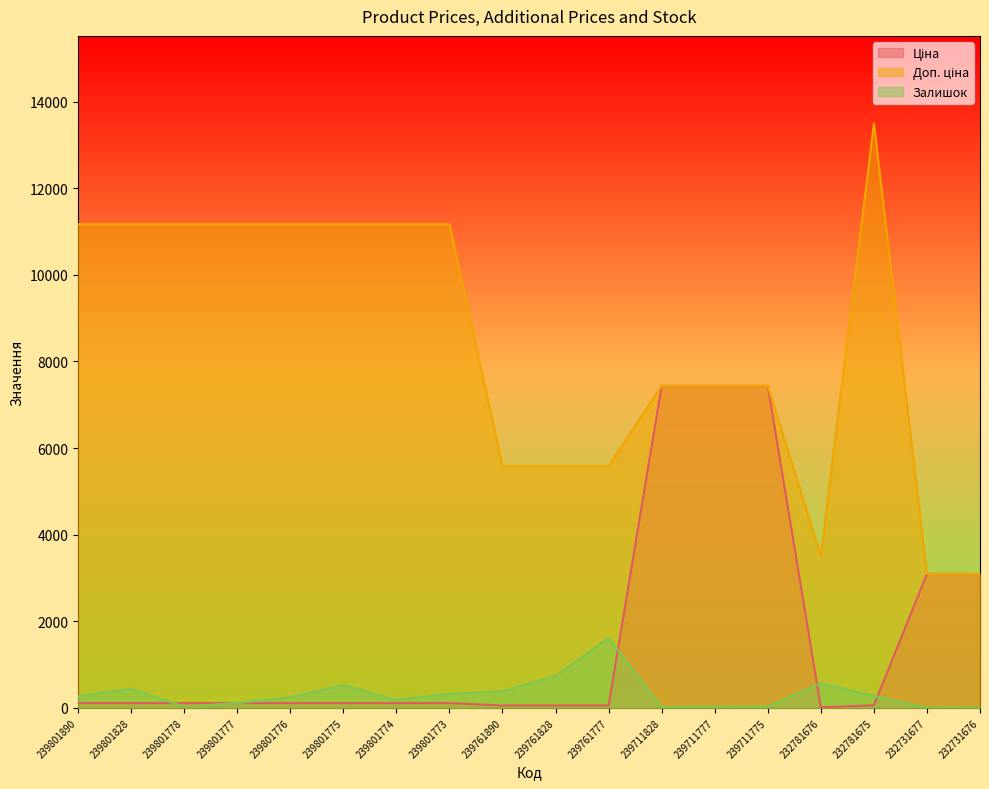

At 239711777, list the series in order from largest to smallest.

Ціна, Доп. ціна, Залишок